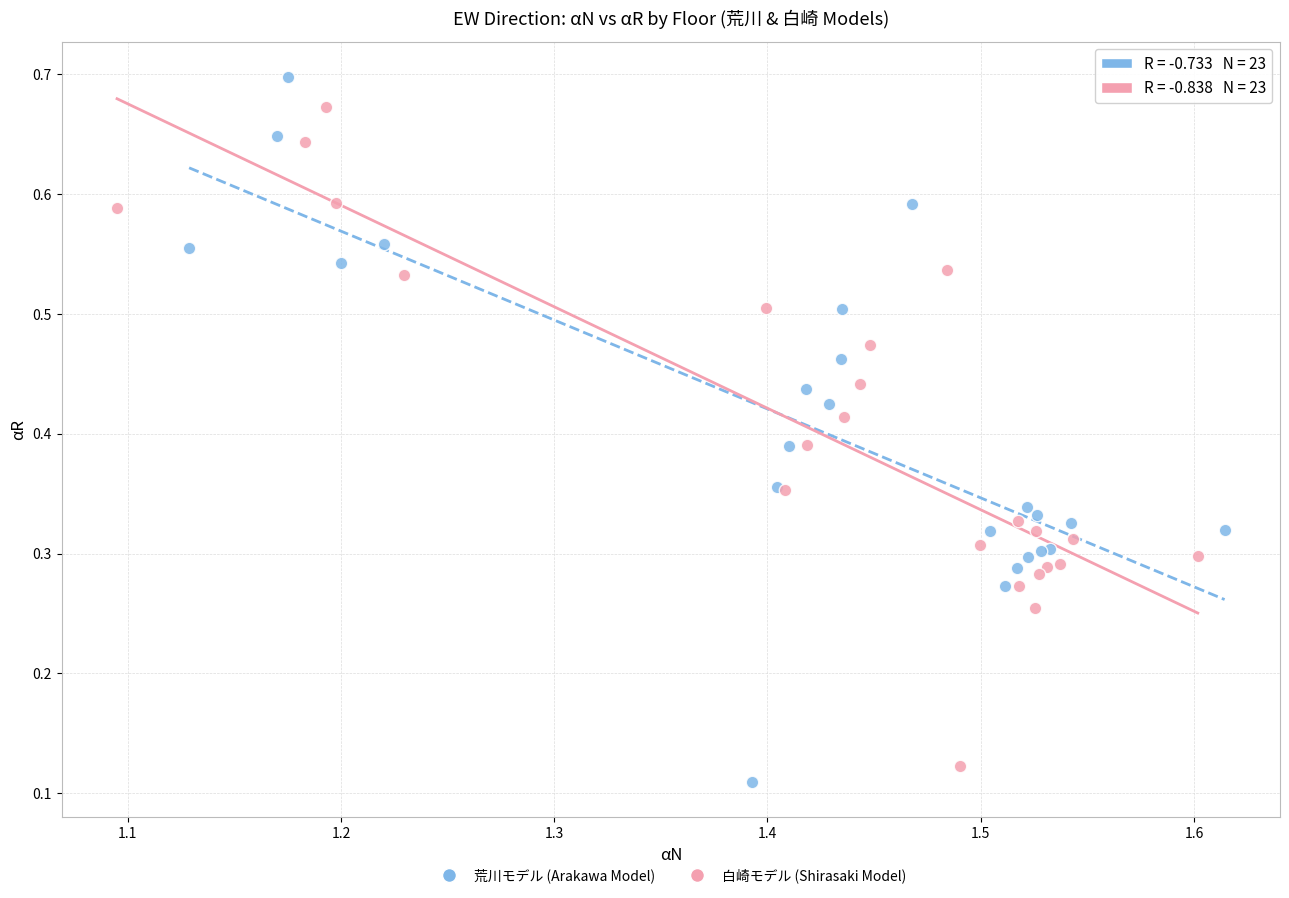

Which series has the largest Y range (max minus min)?

荒川モデル (Arakawa Model)